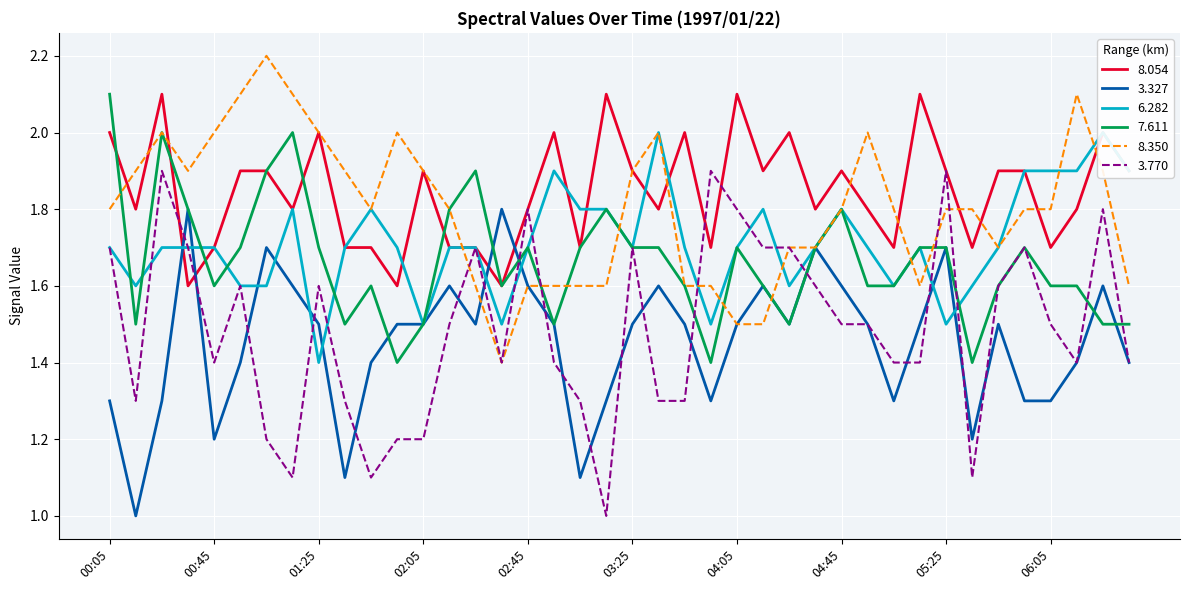

What is the greatest value displayed?

2.2